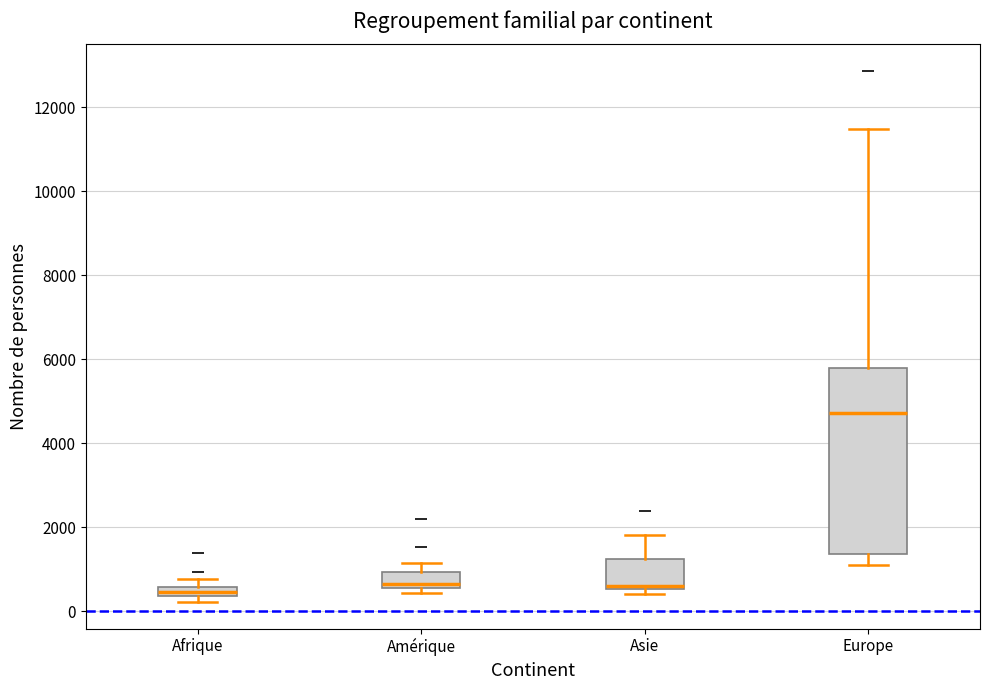

Which box's median line is the highest?

Europe